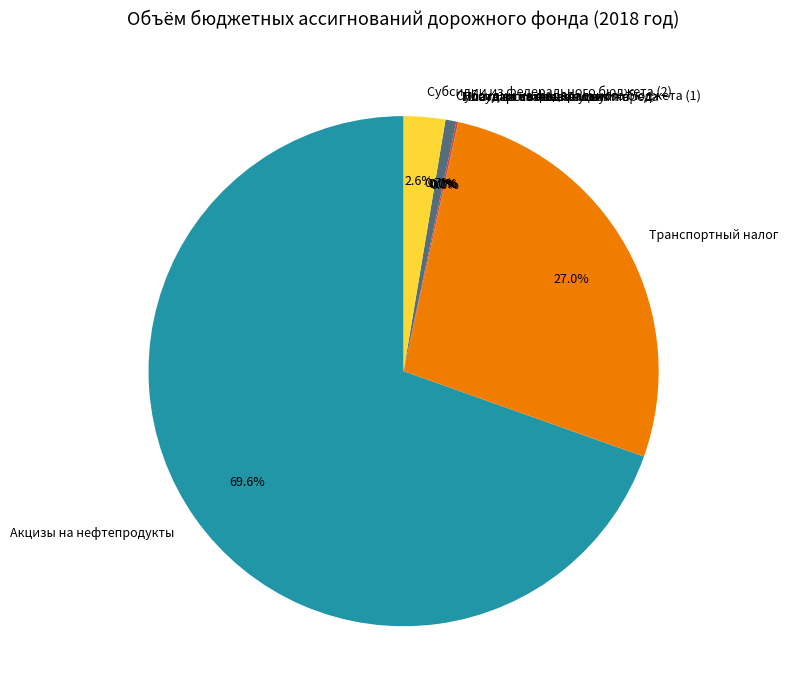

Which category has the biggest portion of the pie?

Акцизы на нефтепродукты